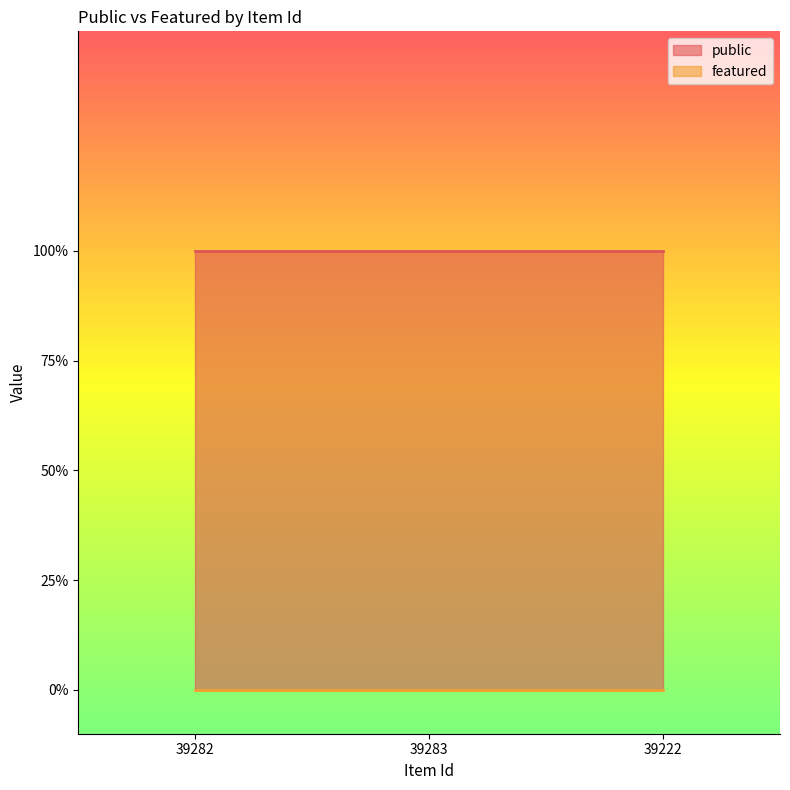

Rank the series by their maximum value, from highest to lowest.

public, featured